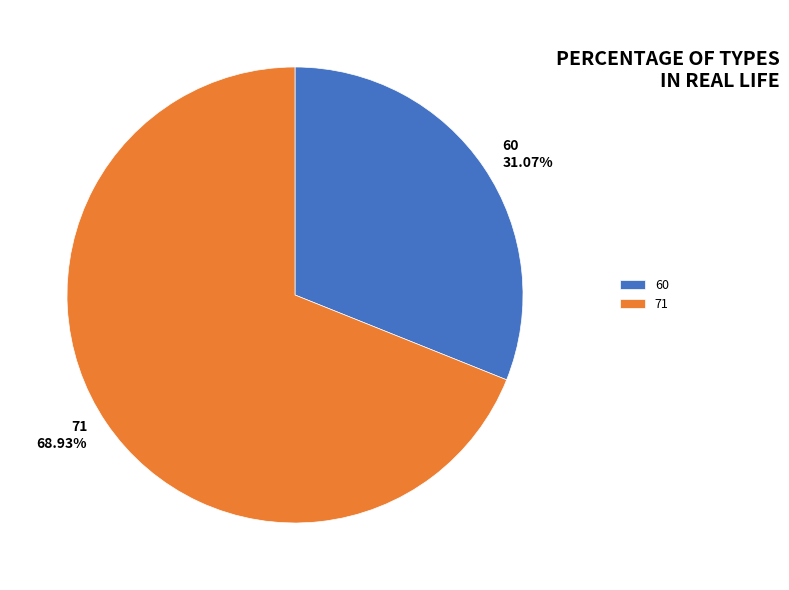

To the nearest percent, what percentage of the pie is 60?

31%